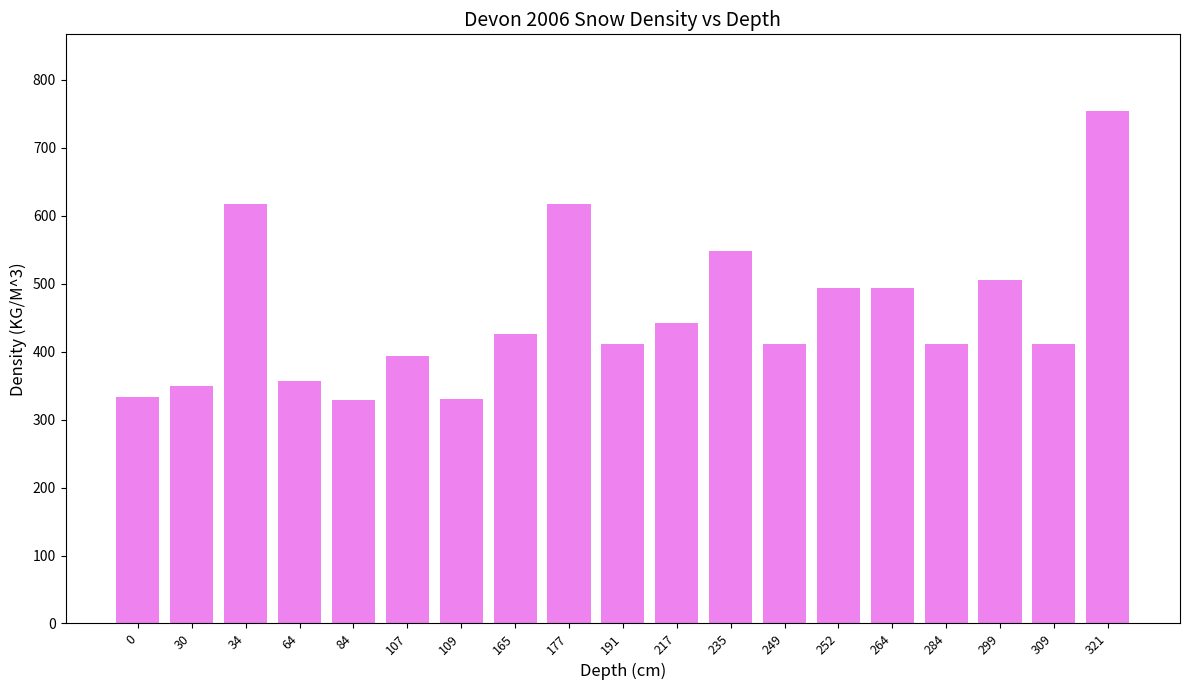

What is the difference between the maximum and minimum values?

425.0